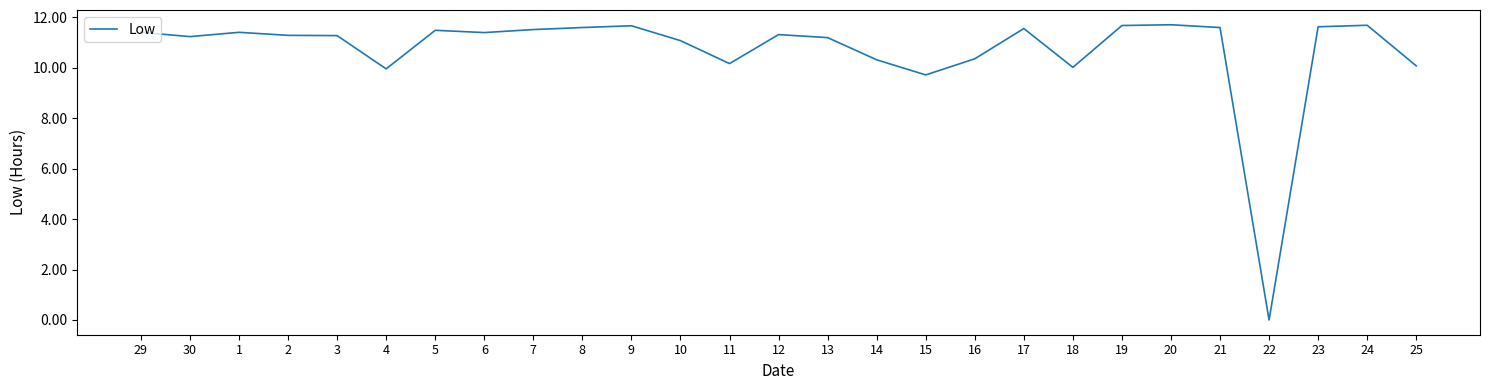

Where is the first local maximum?

1